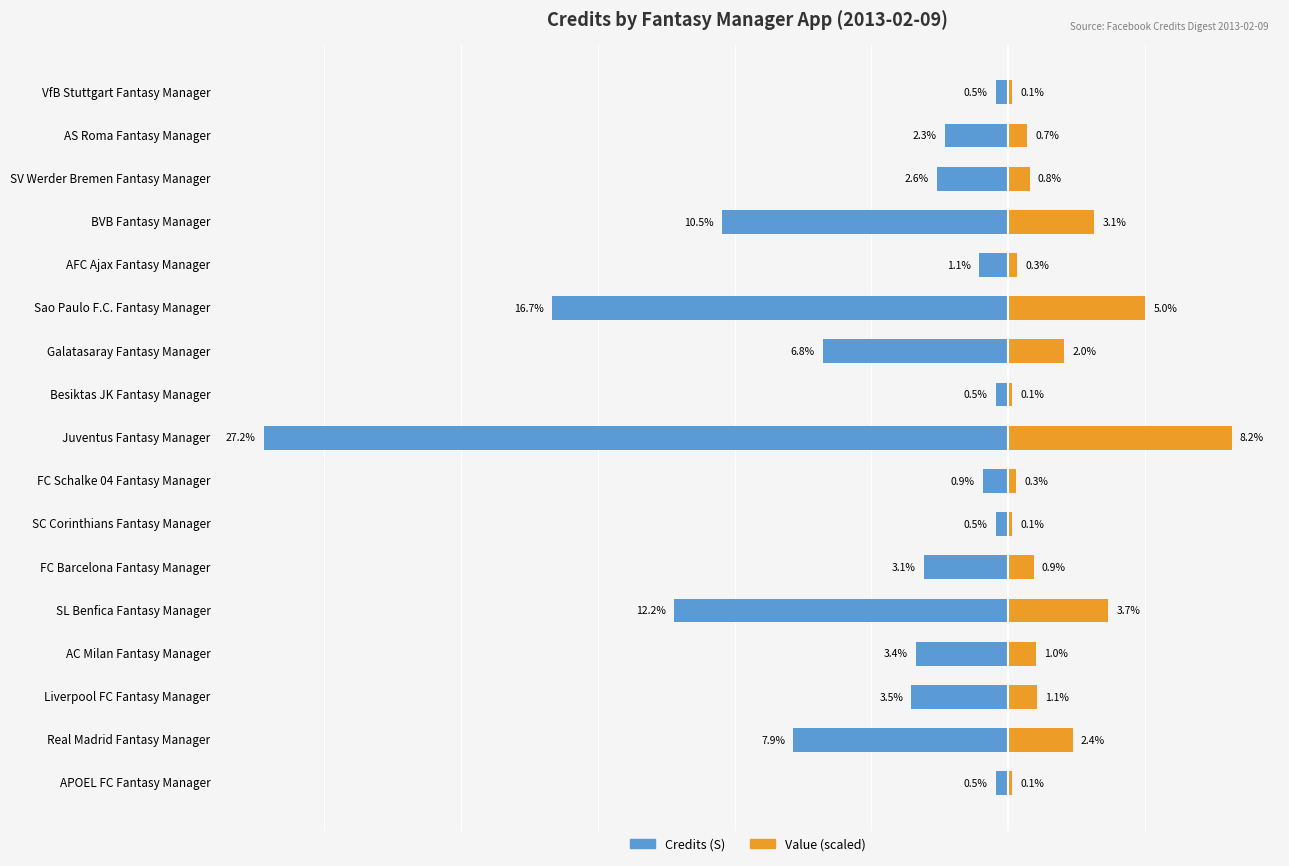

At which category does the chart reach its peak across all series?

Juventus Fantasy Manager